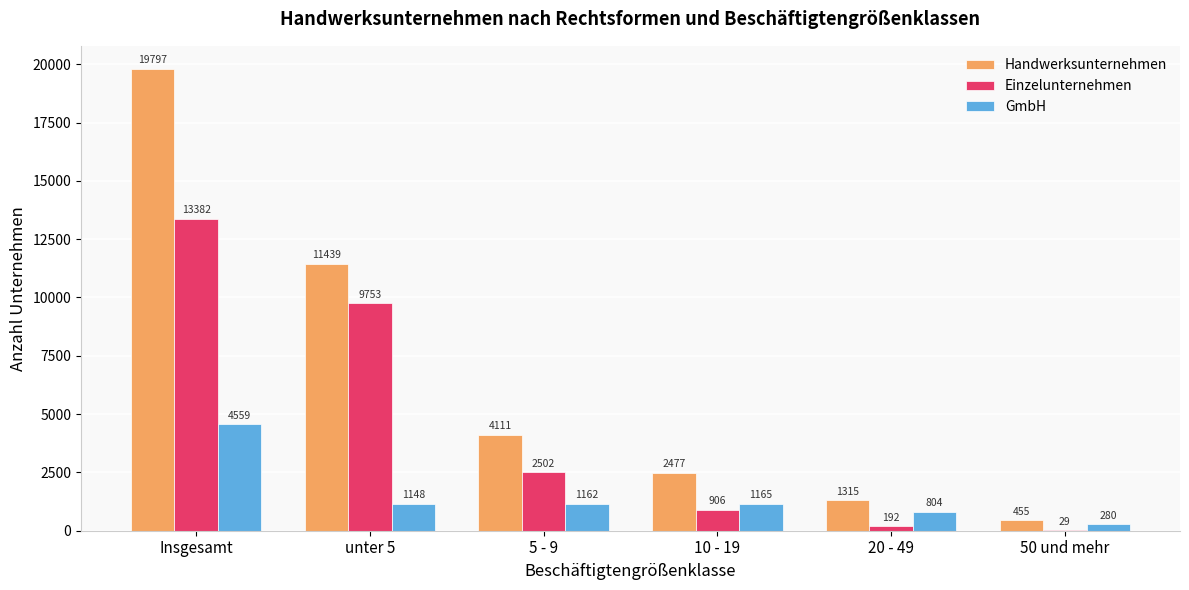

At which category does the chart reach its peak across all series?

Insgesamt